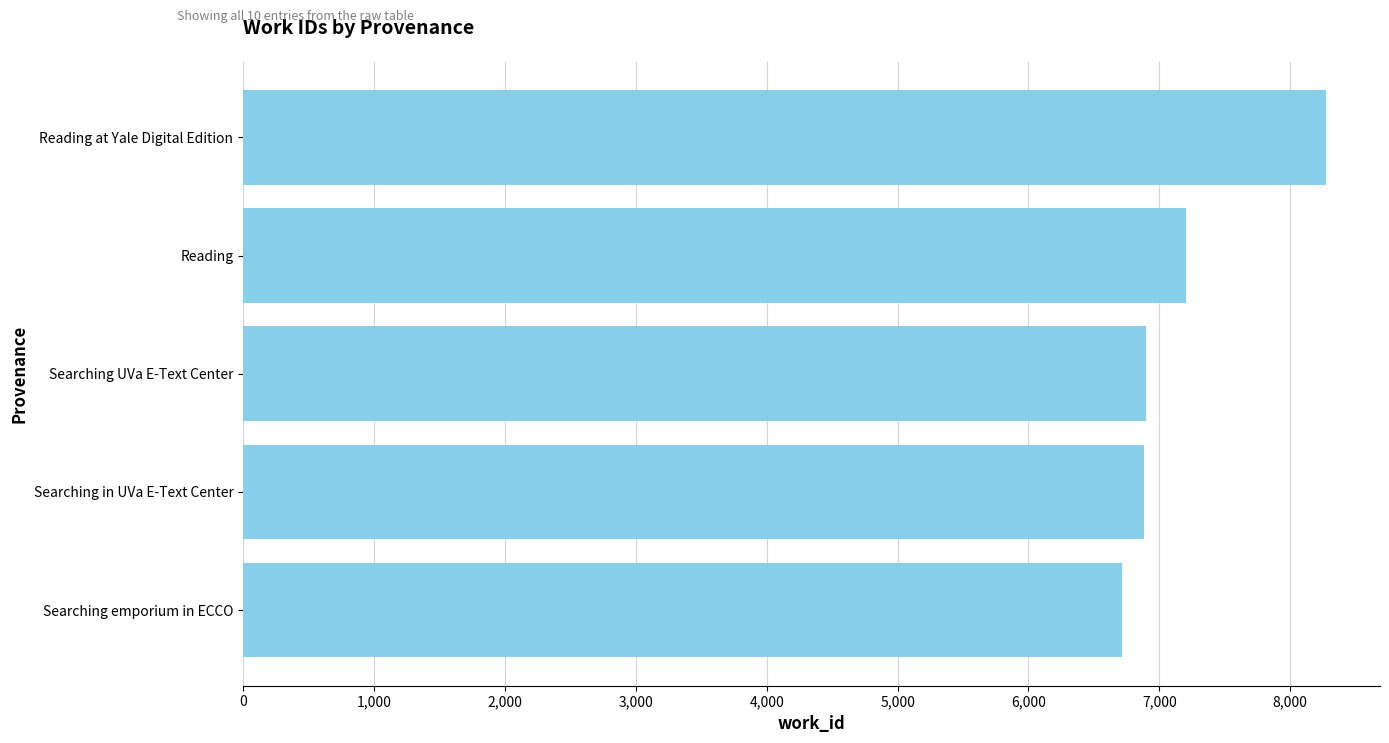

True or false: the data shows 6717 at Searching emporium in ECCO.

True